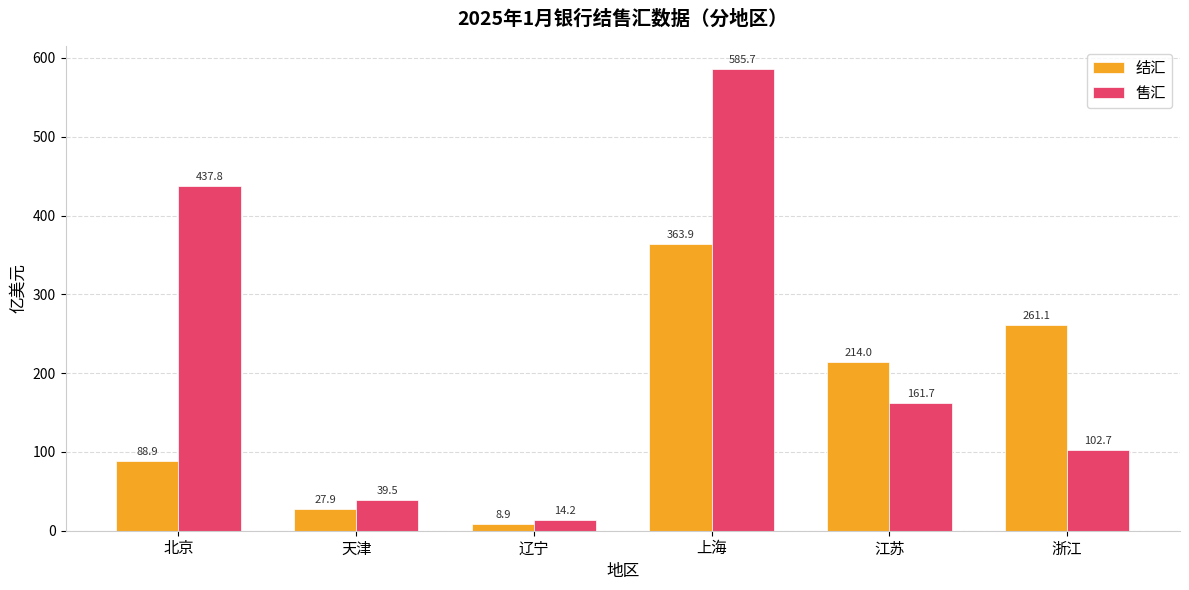

Which series has the largest range (max minus min)?

售汇